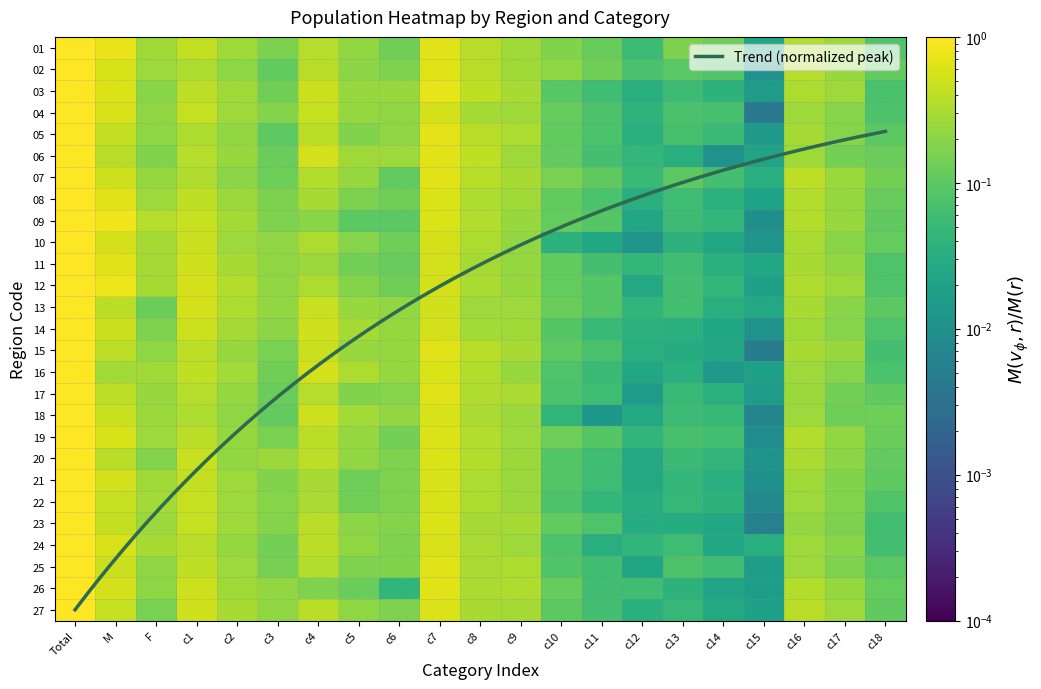

At how many categories does at least one series exceed 0?

21